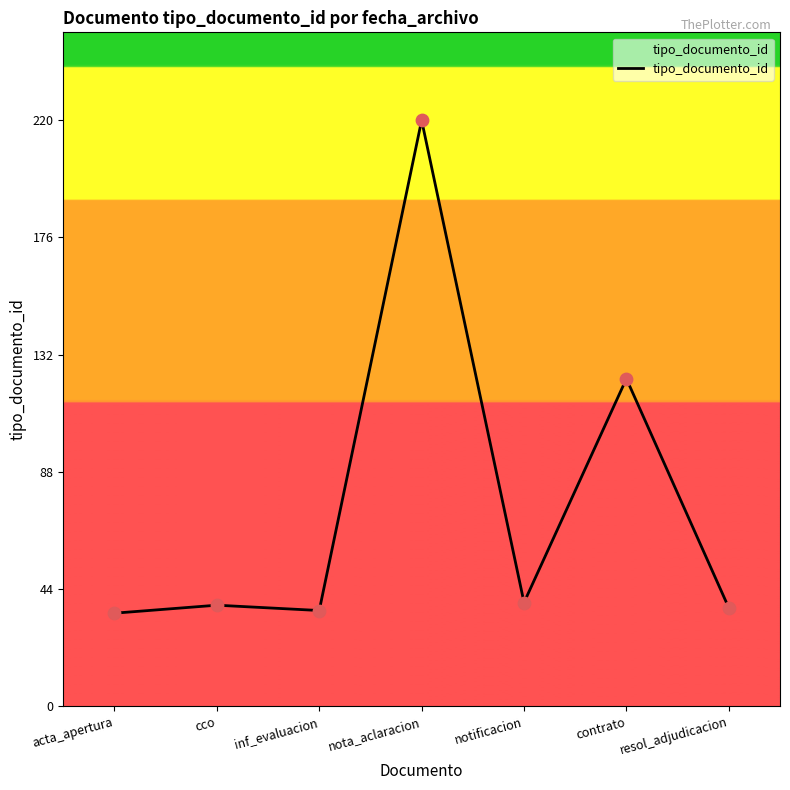

Which has a higher value, resol_adjudicacion or contrato?

contrato